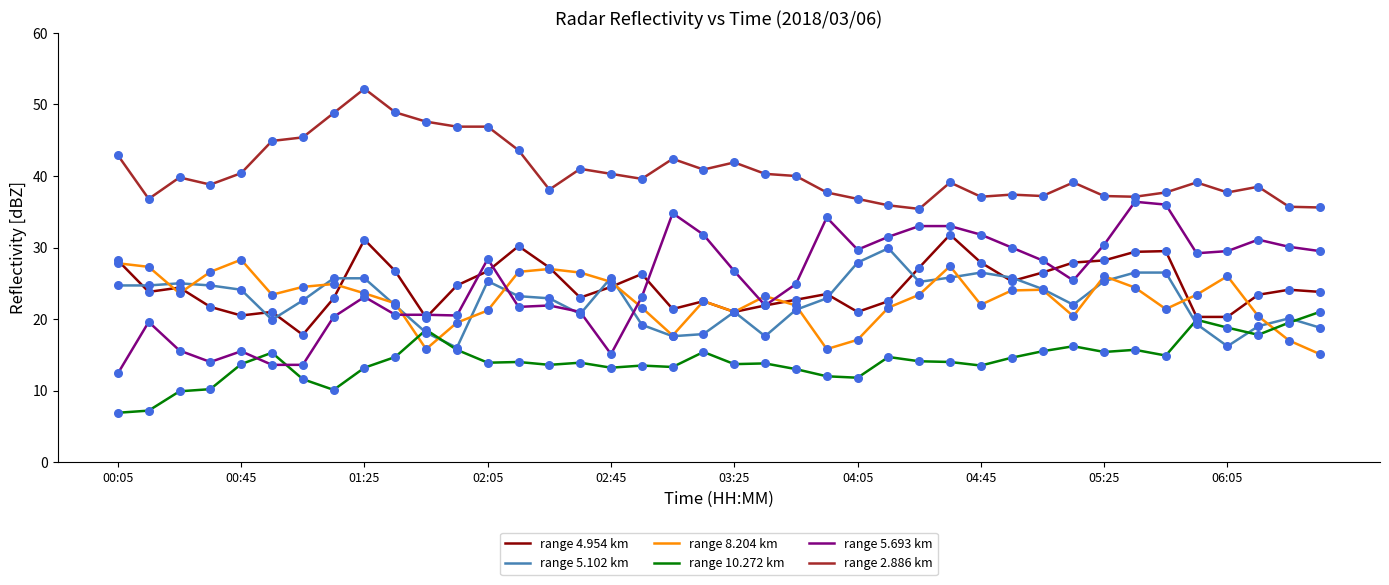

Which series has the largest total across all categories?

range 2.886 km